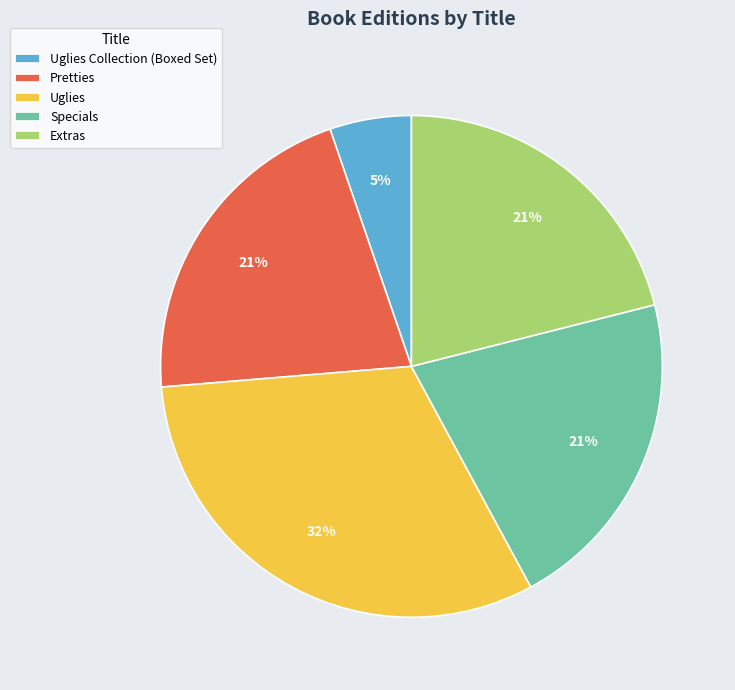

Count the number of slices in the pie.

5